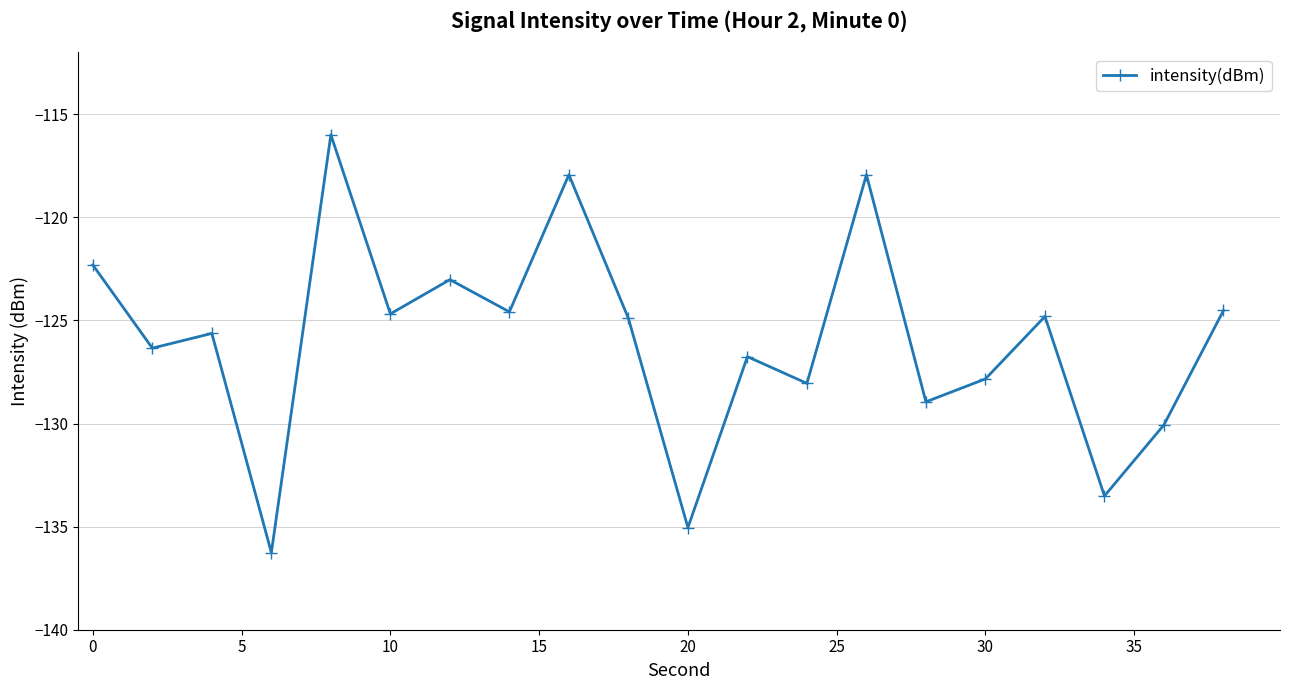

Does the chart have visible grid lines?

Yes